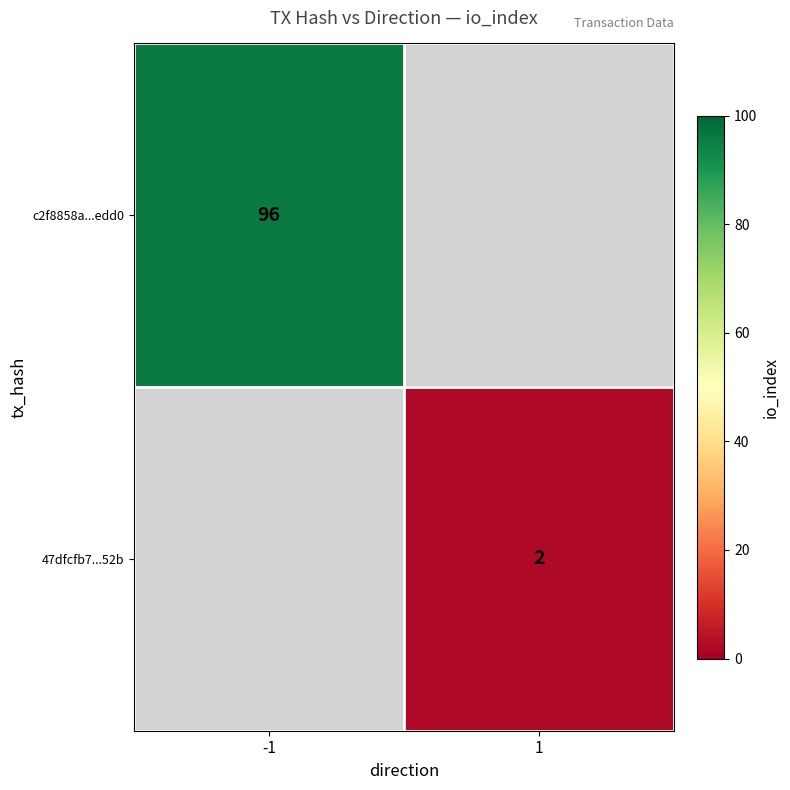

The 47dfcfb7...52b series shows 1 at 1. True or false?

False